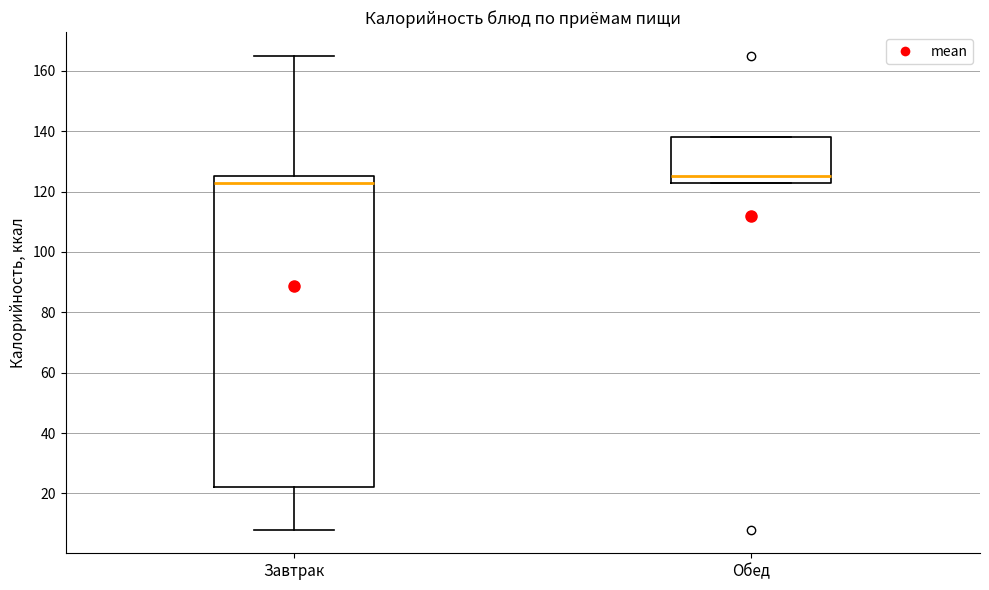

Reading left to right, transcribe this box plot: for each box, give where its median line is, the range the box spans, and where its two whiskers end, as read against the y-axis. The values are not printed on the chart, so give them approximately, as read against the axis.

Завтрак: median 124, box 22 to 126, whiskers 8 to 166
Обед: median 126, box 124 to 138, whiskers 124 to 138